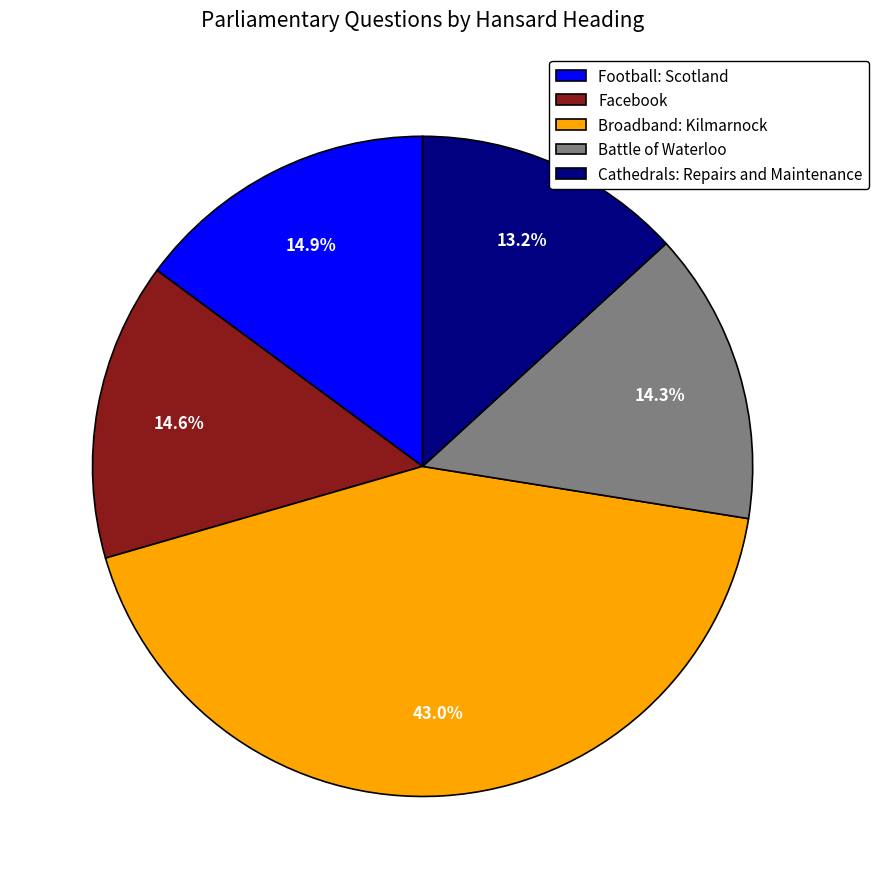

Combined, do Broadband: Kilmarnock and Battle of Waterloo account for over 50%?

Yes